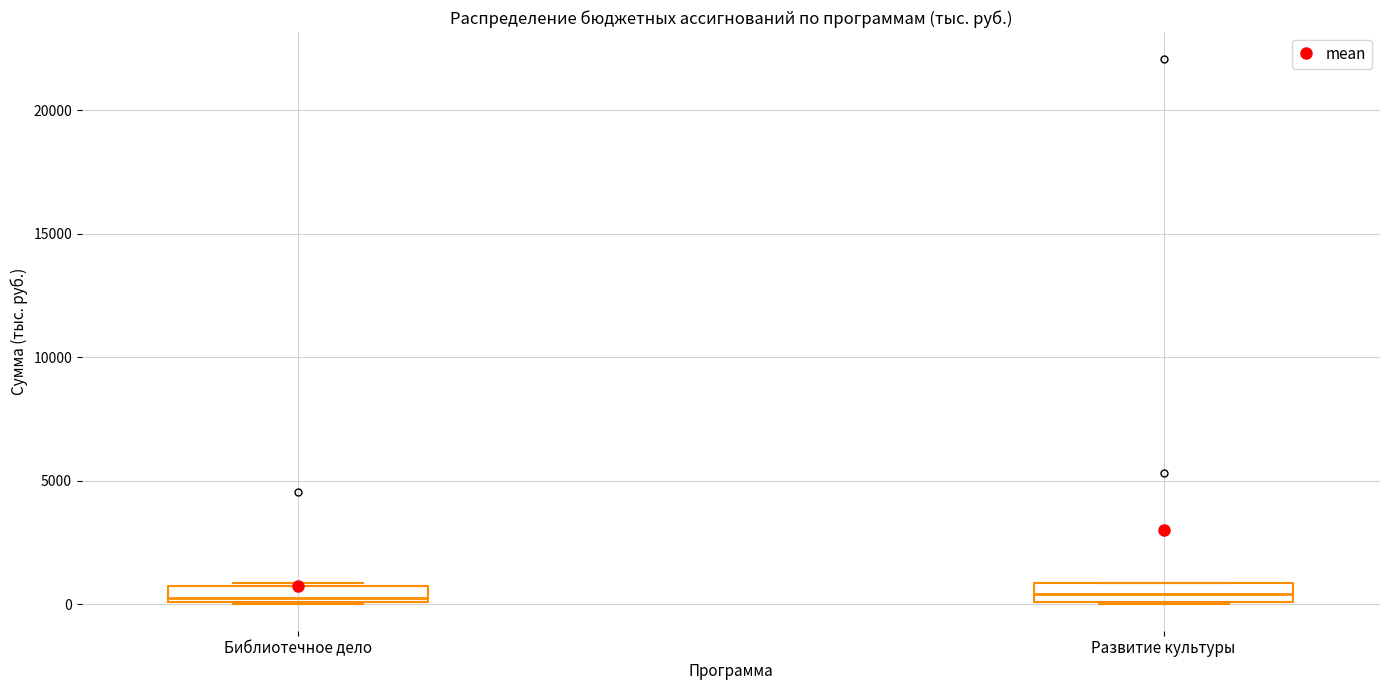

Where is the upper edge of the box for Развитие культуры on the y-axis? The values are not printed on the chart, so give them approximately, as read against the axis.

1000